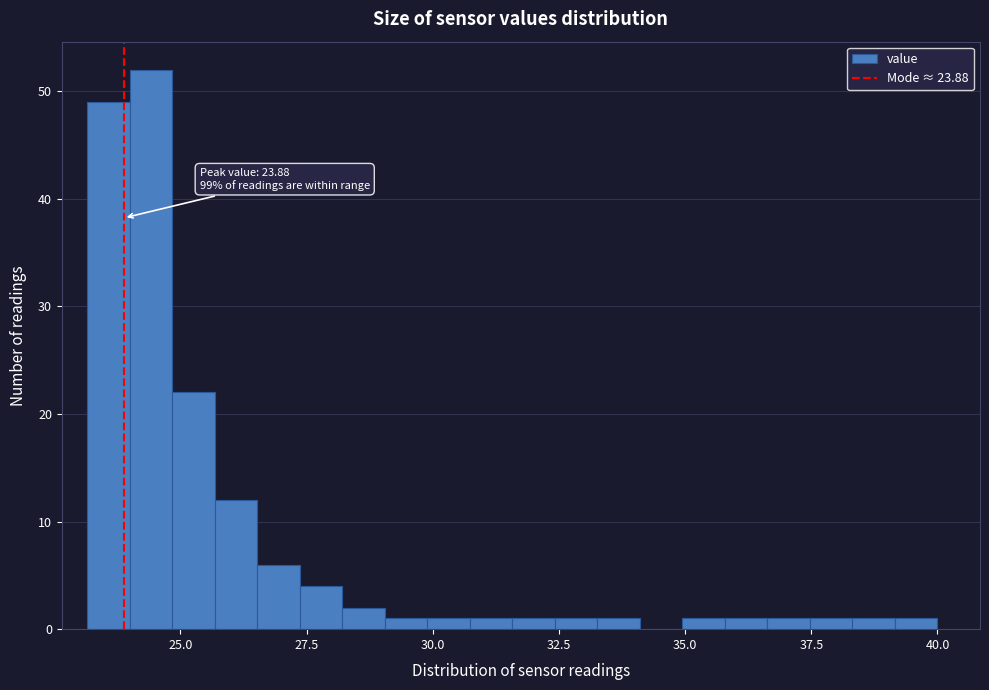

Read against the x-axis, roughly where is the centre of the tallest bar?

24.5